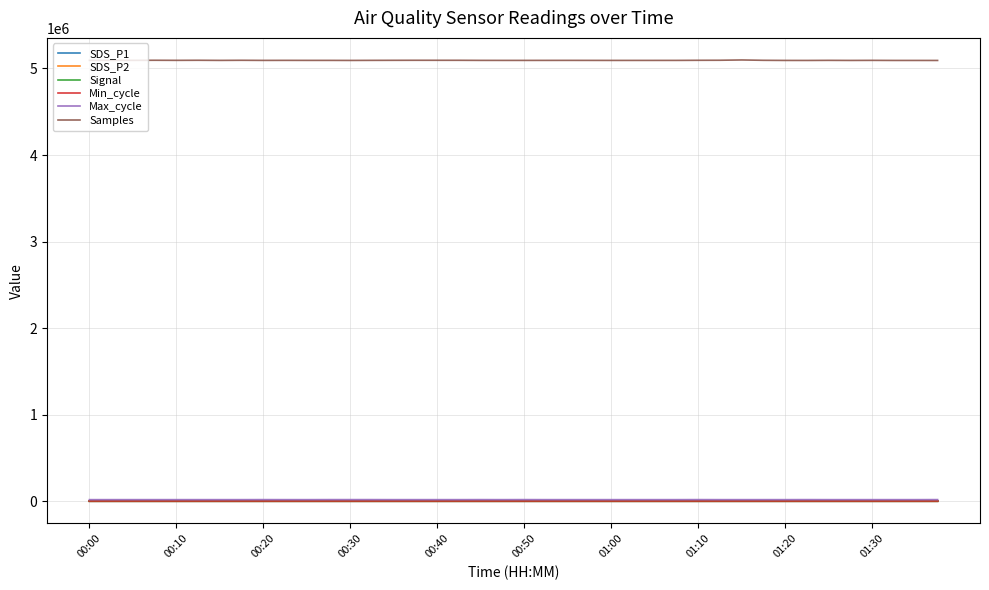

Which series has the widest spread of values?

Samples